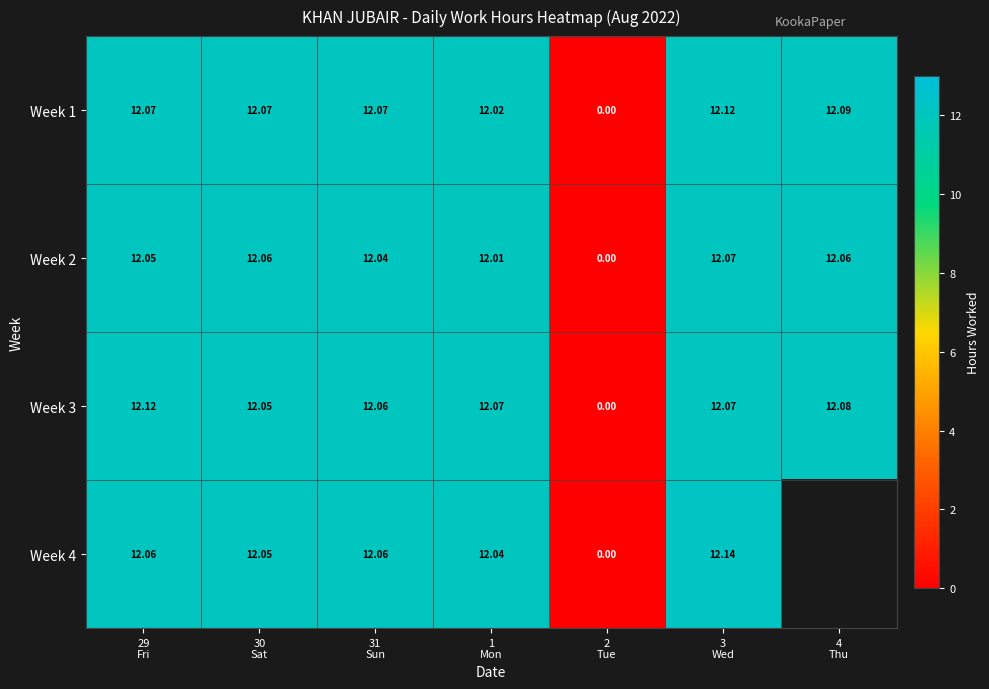

True or false: Week 2 has a value of 4.7 at 31 Sun.

False